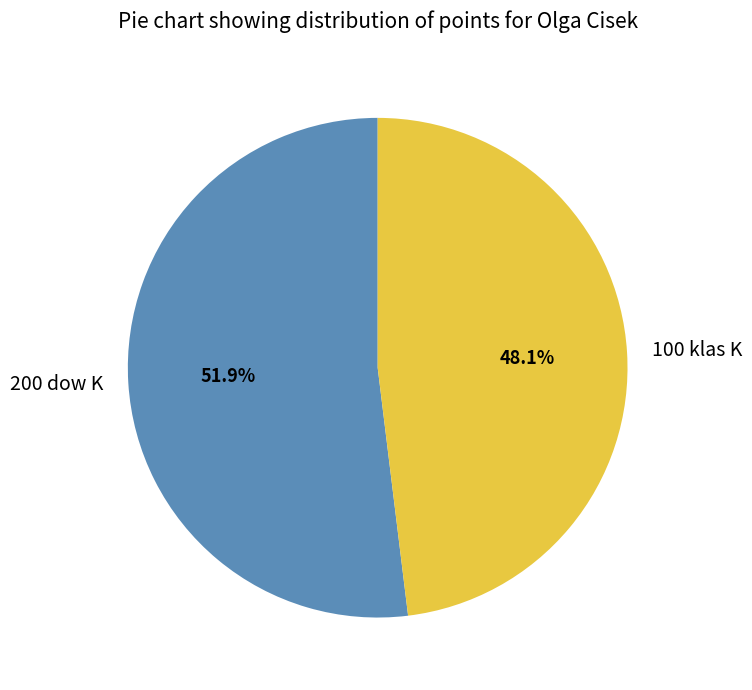

Is it true that 200 dow K is 52% of the pie?

True